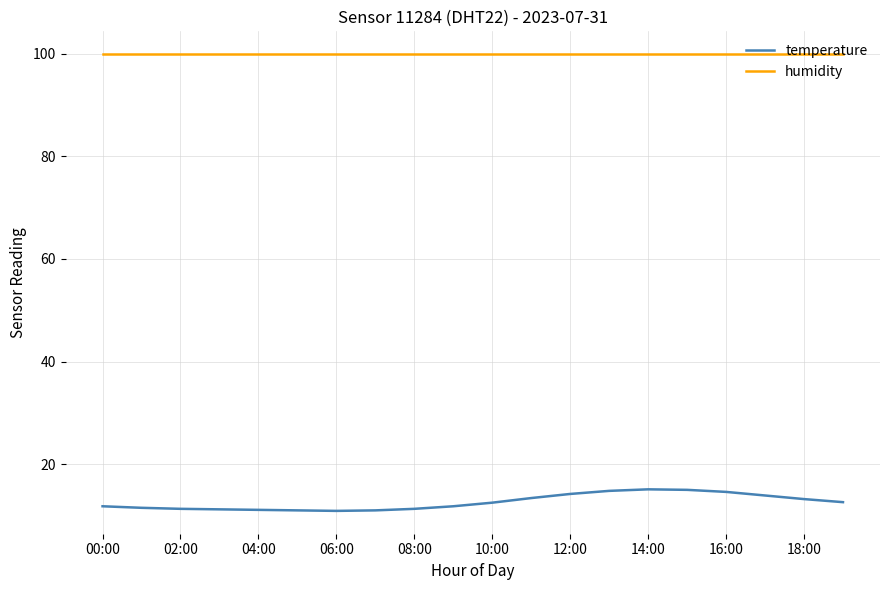

What is the difference between the second highest and minimum values in the temperature series?

4.1